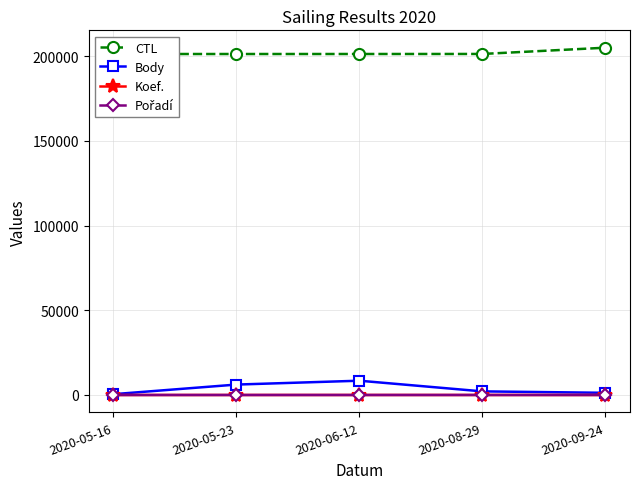

Read the Koef. value at 2020-09-24.

4